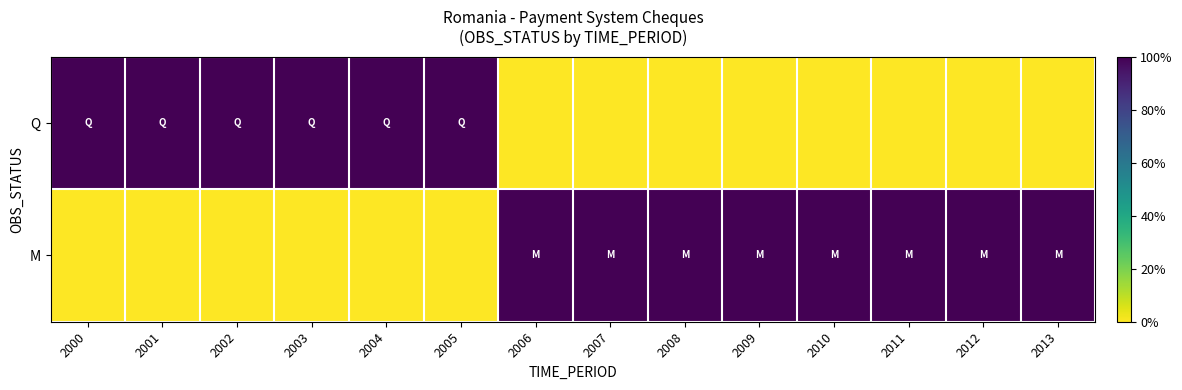

At how many categories does at least one series exceed 0?

14